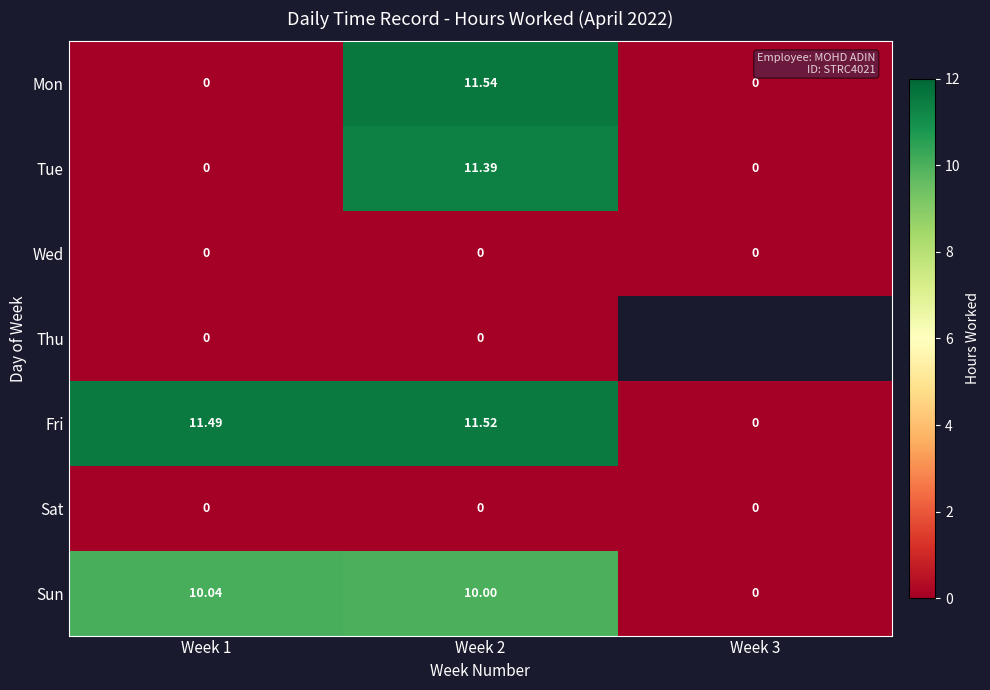

The value of Mon at Week 2 is 11.5. True or false?

True